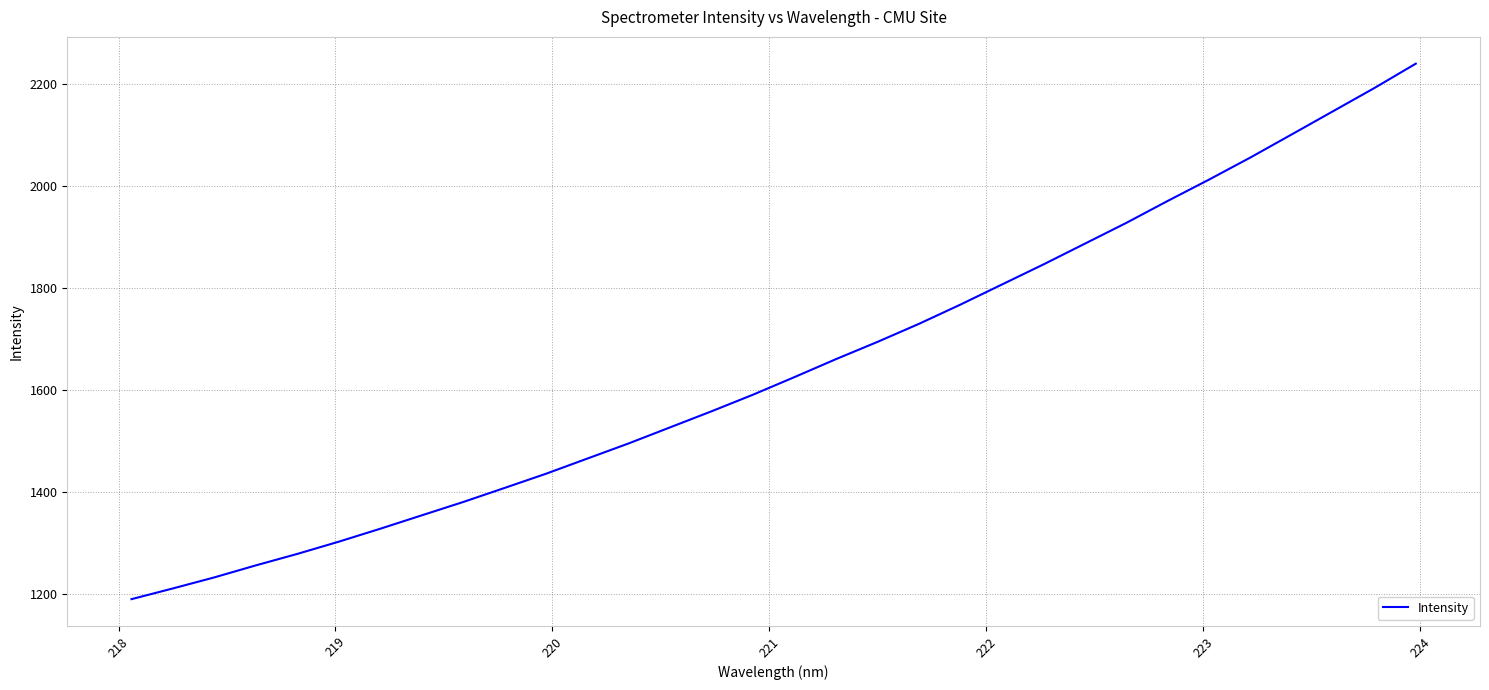

Count the number of data series in this chart.

1